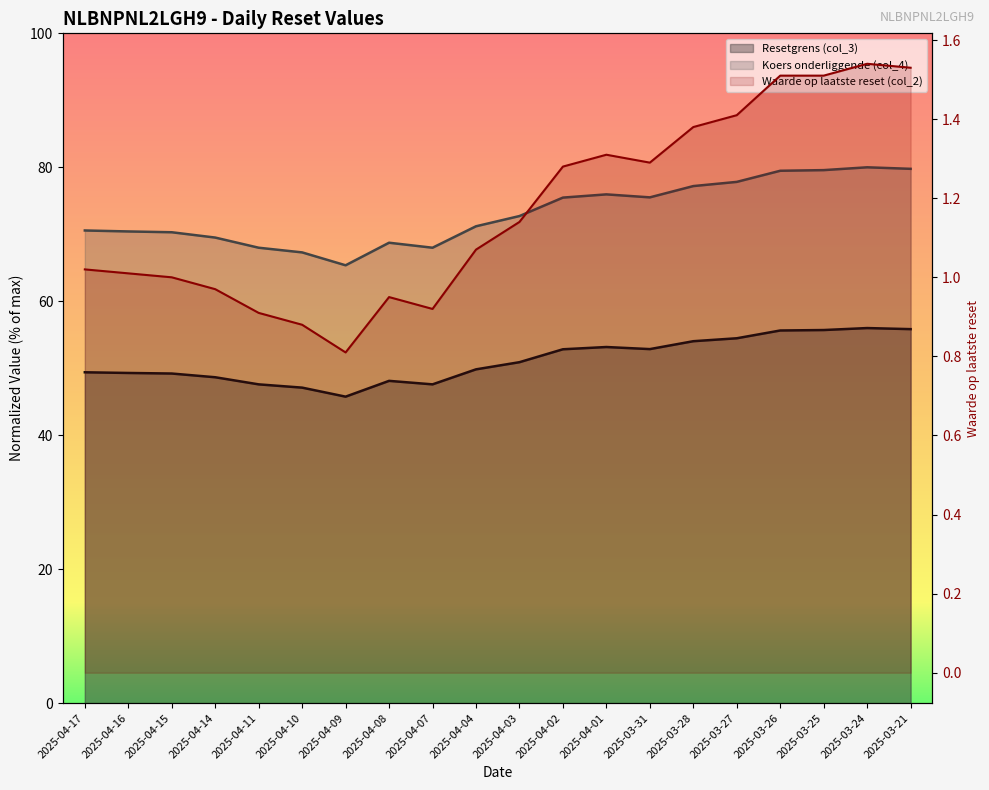

True or false: Resetgrens (col_3) and Koers onderliggende (col_4) intersect in this chart.

False